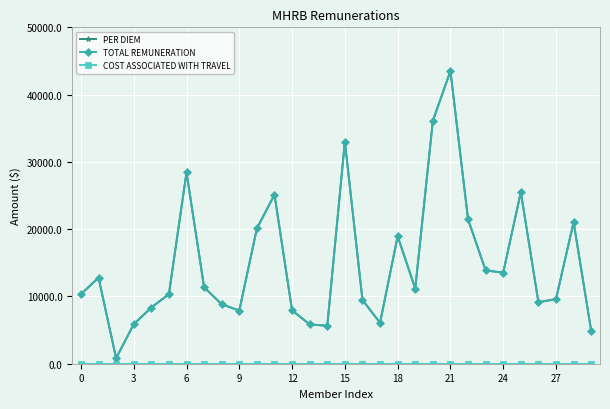

Which series has the largest total across all categories?

PER DIEM